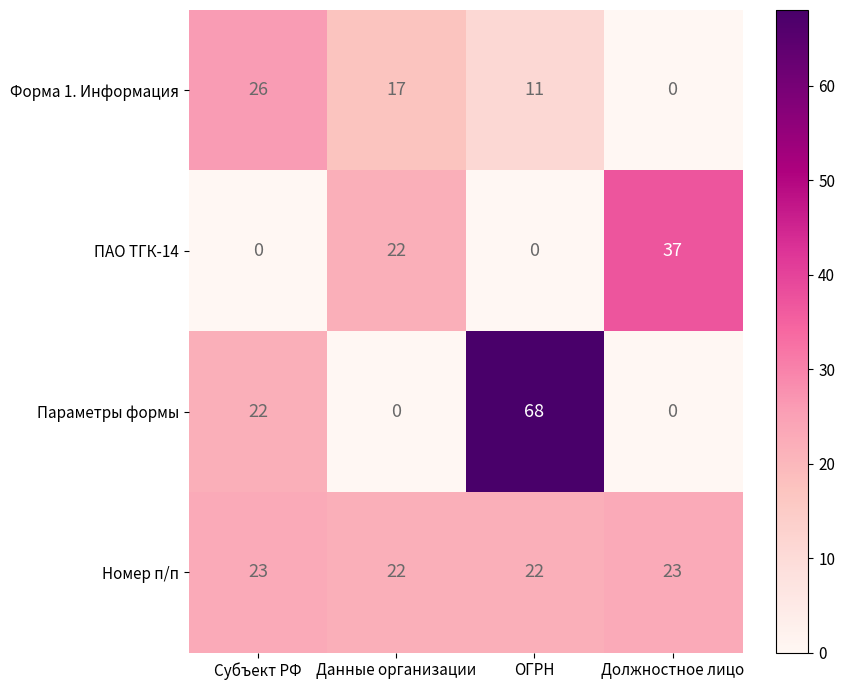

What is the maximum value shown in the chart?

68